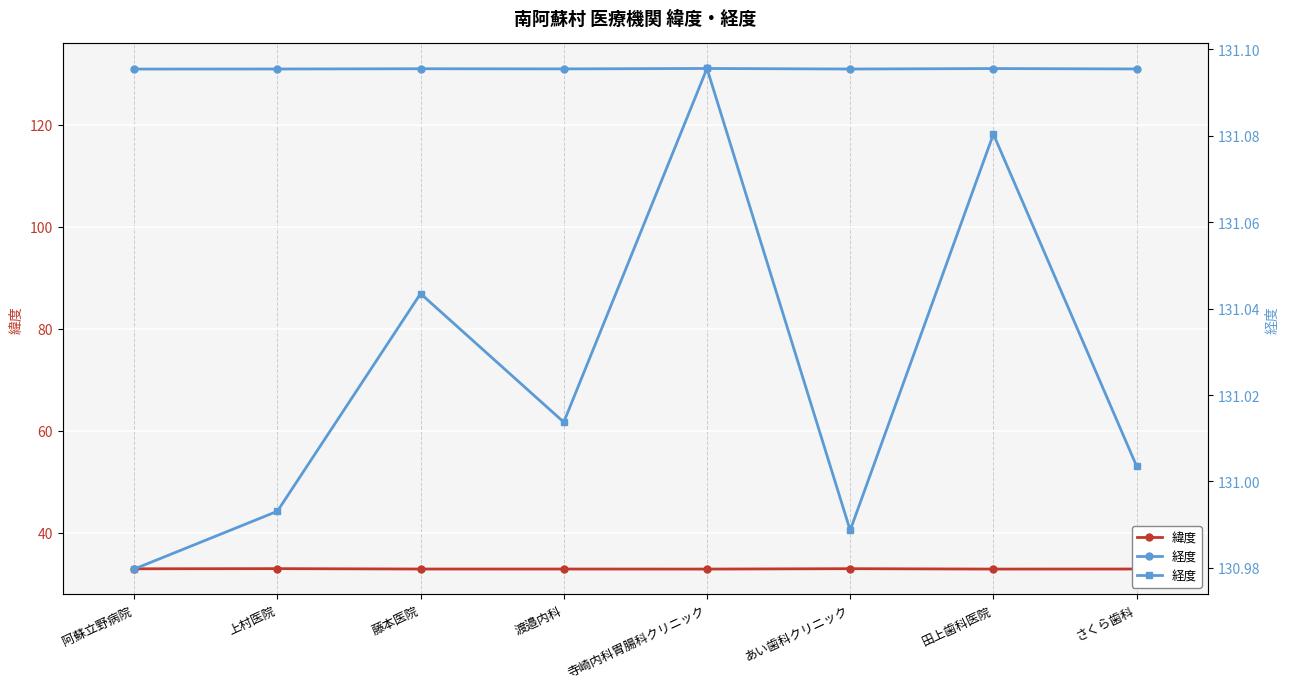

In 経度, how many points are higher than both neighbors (excluding endpoints)?

3